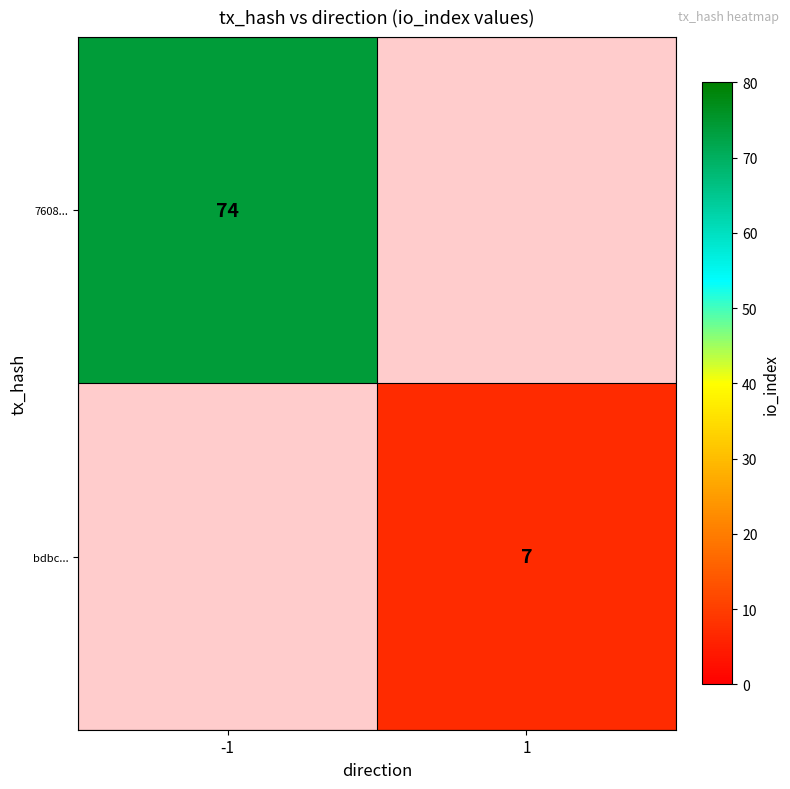

Is it true that 7608... equals 48 at -1?

False